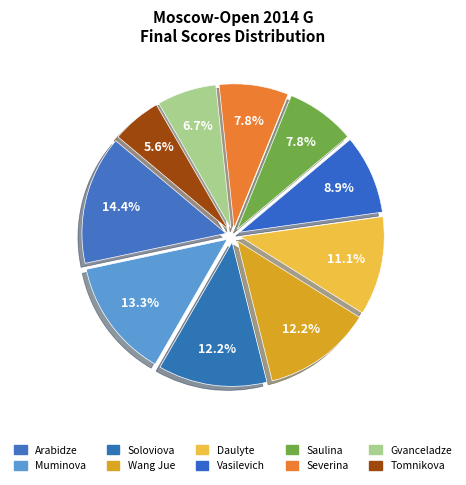

How many slices are in this pie chart?

10